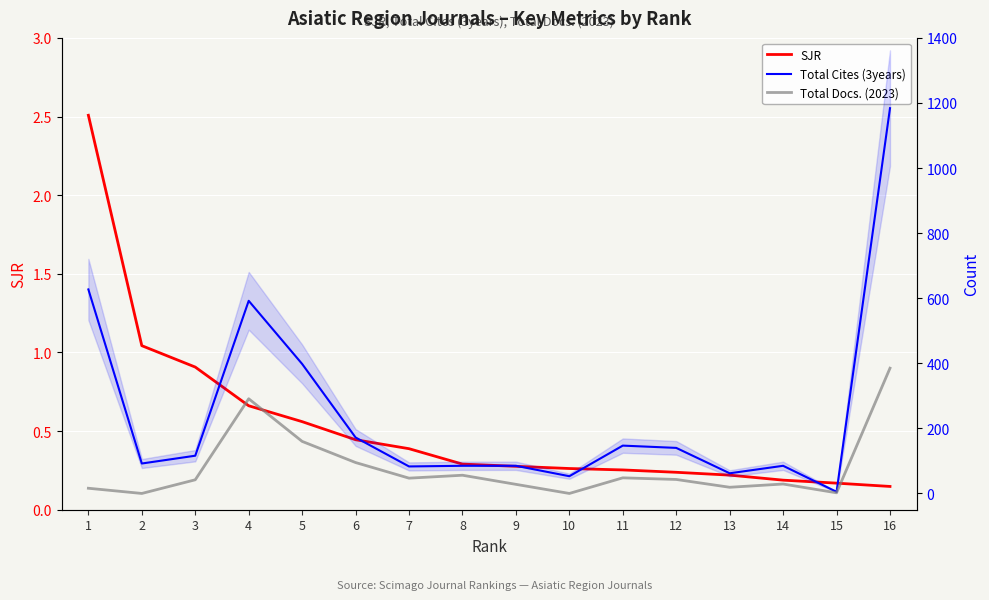

At which category is the sum across all series the highest?

16